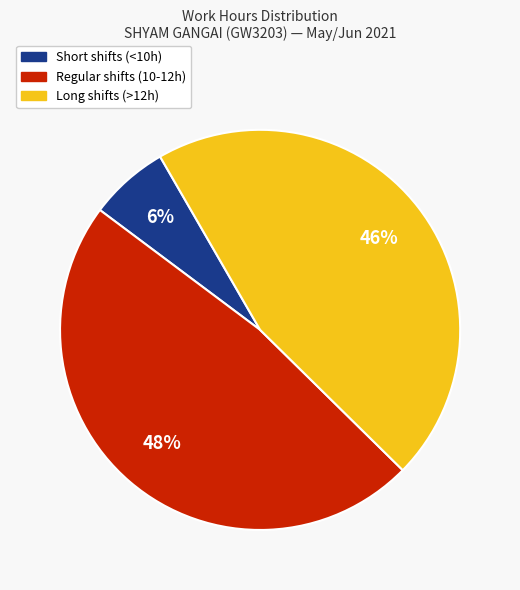

To the nearest percent, what is the average slice percentage?

33%